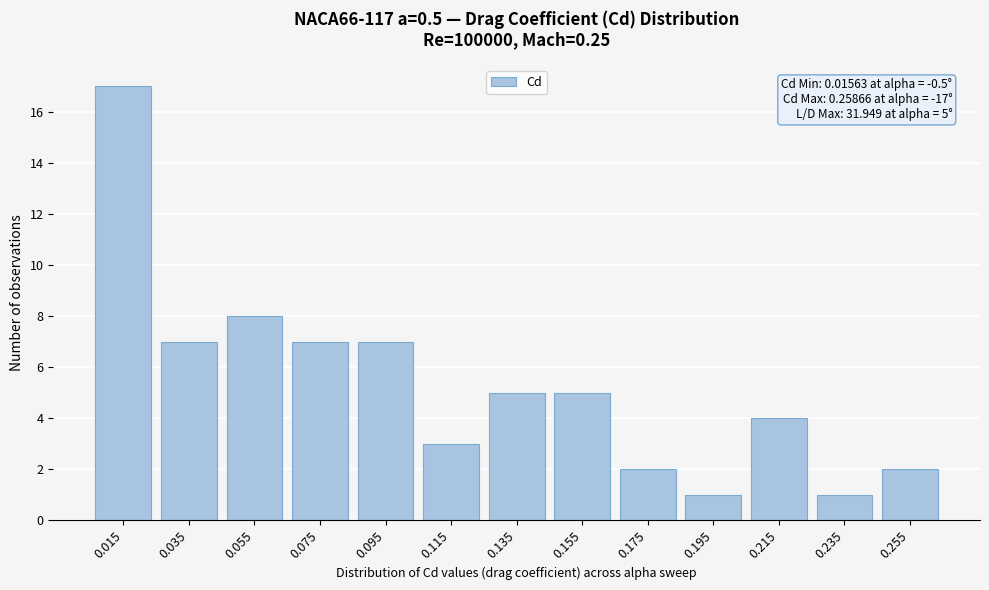

Reading right to left, what are all the values shown in this chart?

2	1	4	1	2	5	5	3	7	7	8	7	17